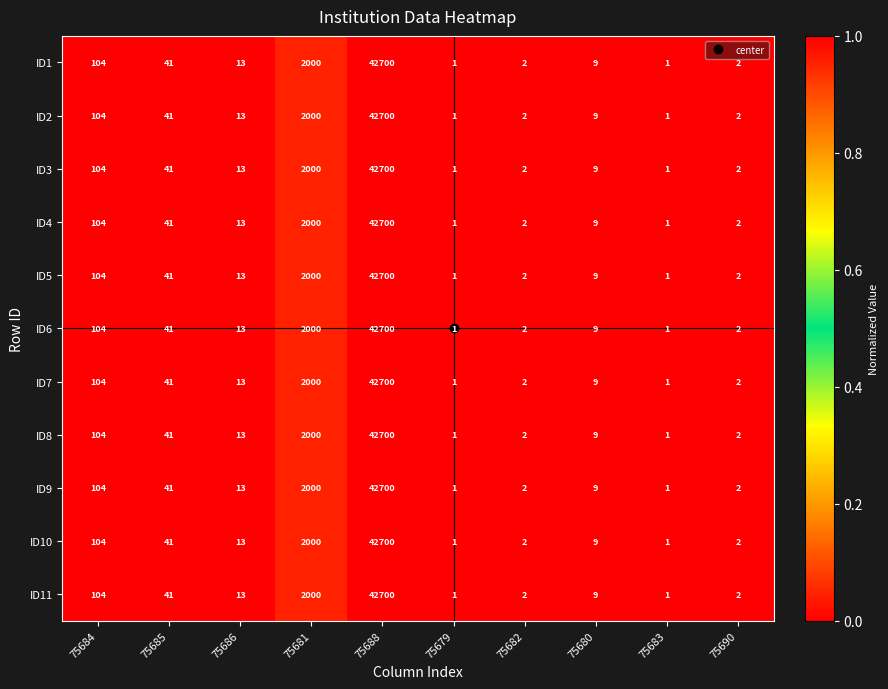

The ID2 series shows 1 at 75679. True or false?

True